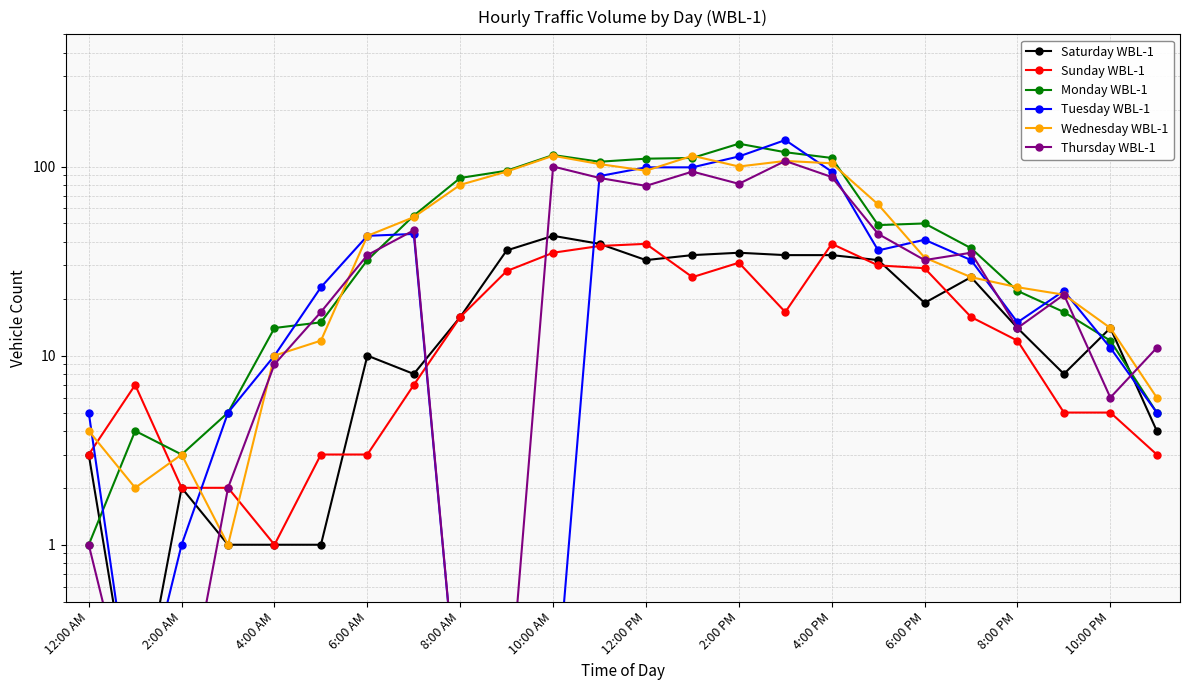

True or false: Sunday WBL-1 has more than 2 interior local peaks.

True